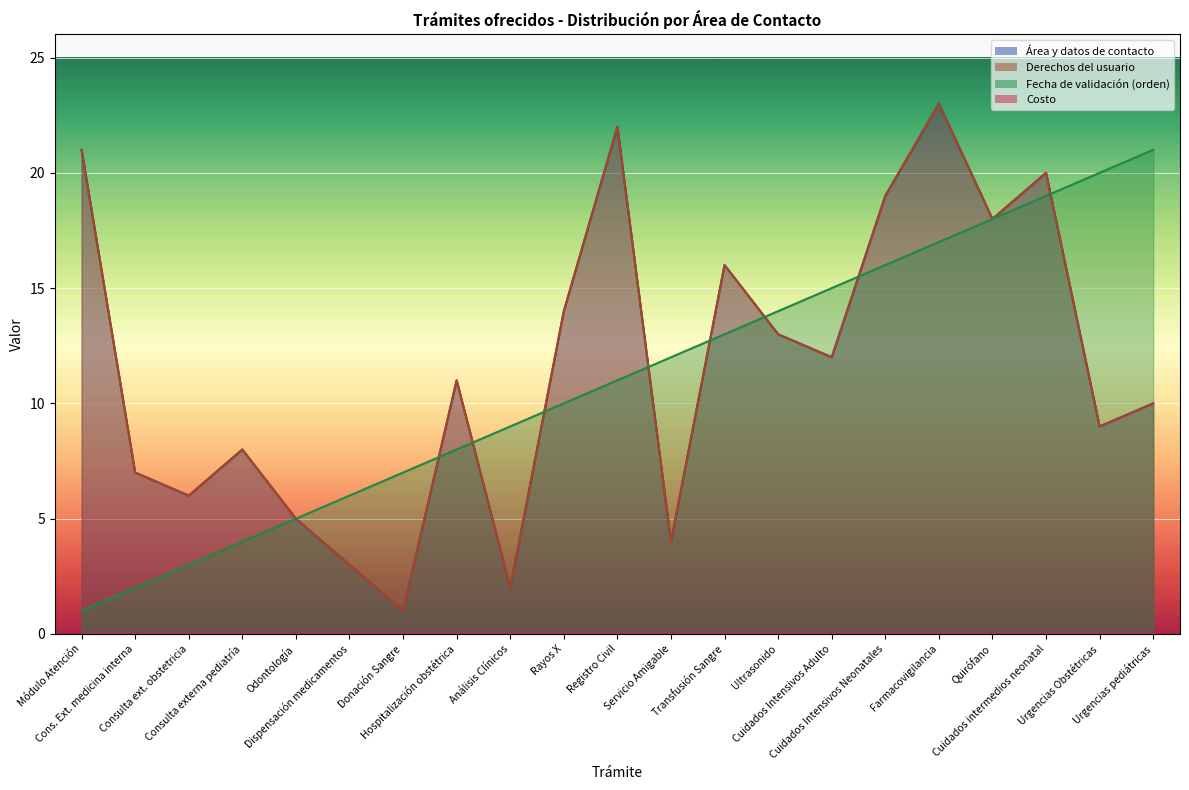

What is the maximum value shown in the chart?

23